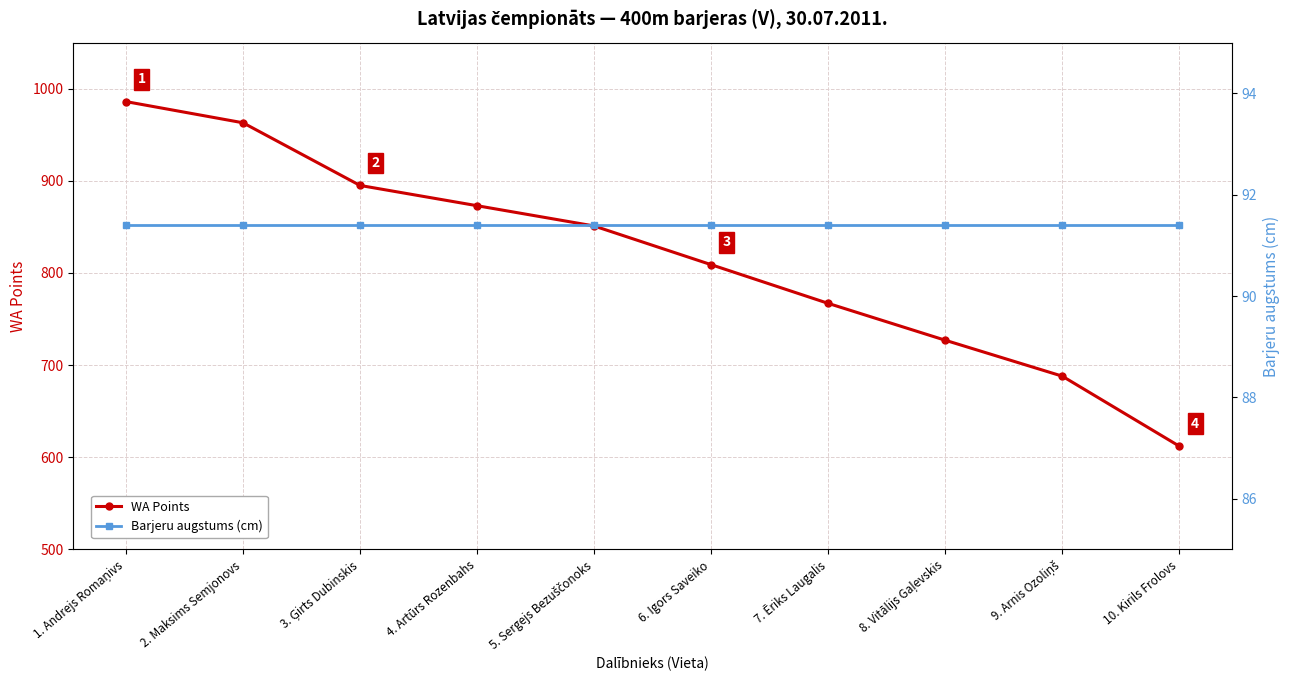

Between 1. Andrejs Romaņivs and 9. Arnis Ozoliņš, which series saw the biggest shift?

WA Points